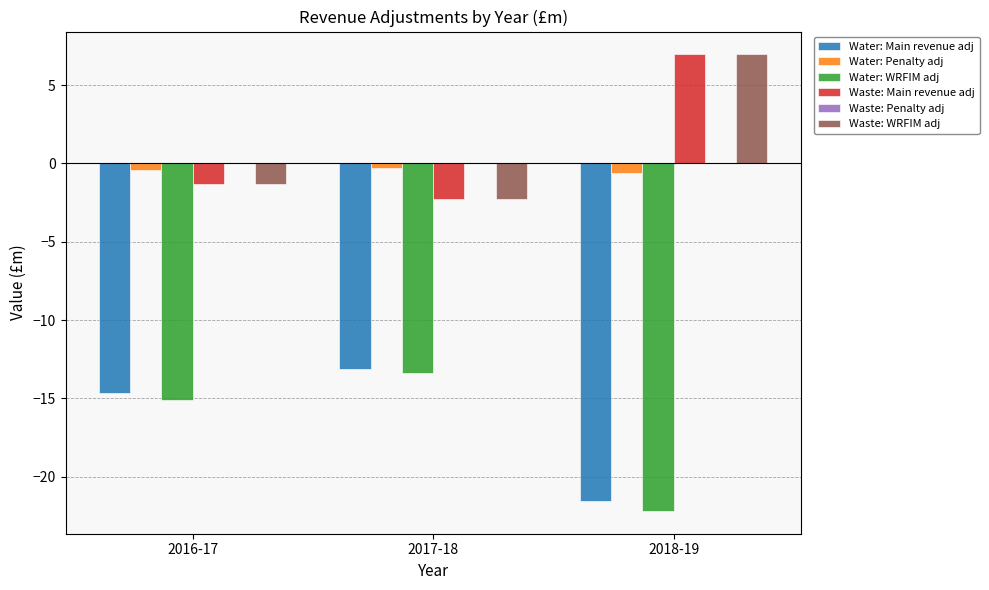

The Water: Main revenue adj series shows -3.3 at 2017-18. True or false?

False